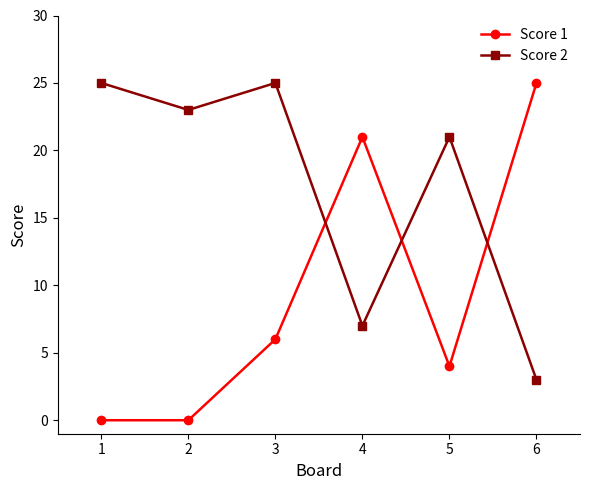

How many interior local valleys does the Score 2 series have?

2